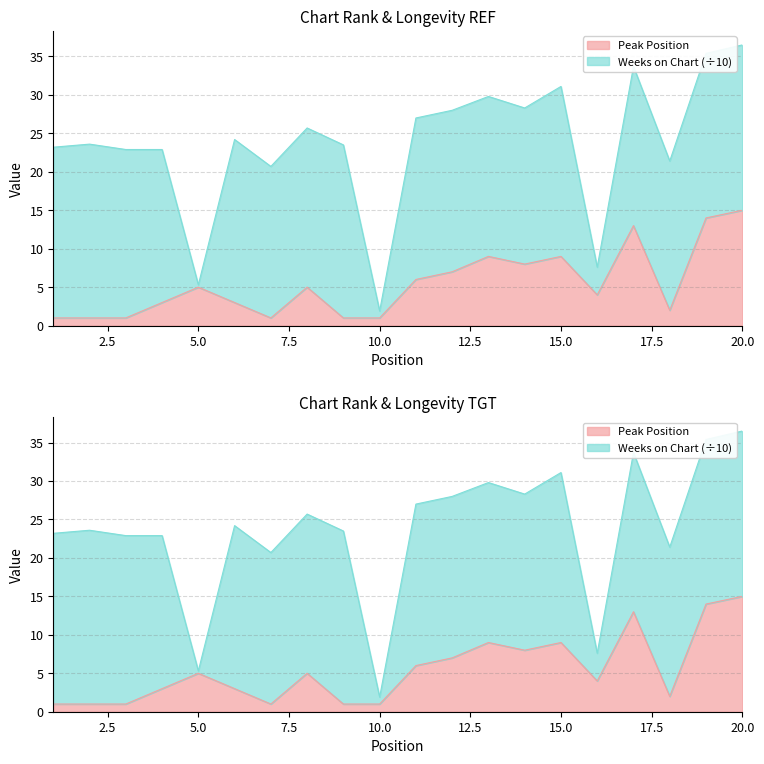

What is the smallest value displayed?

1